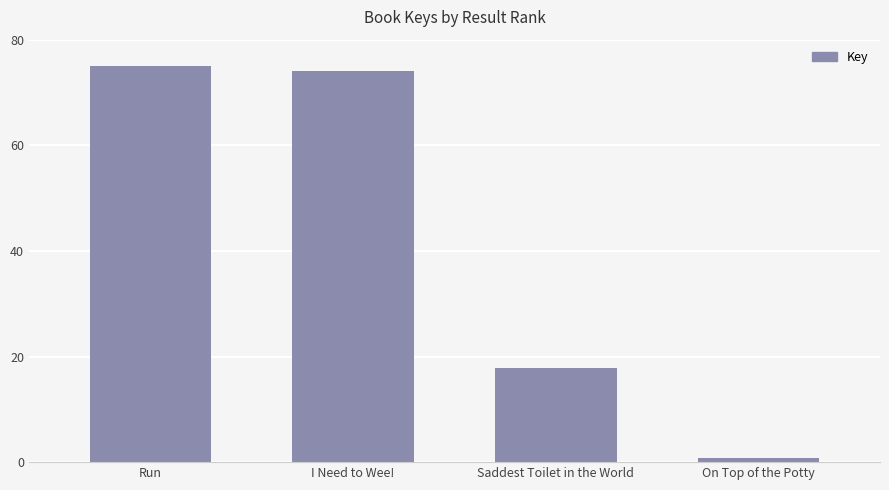

How many series are shown in this chart?

1